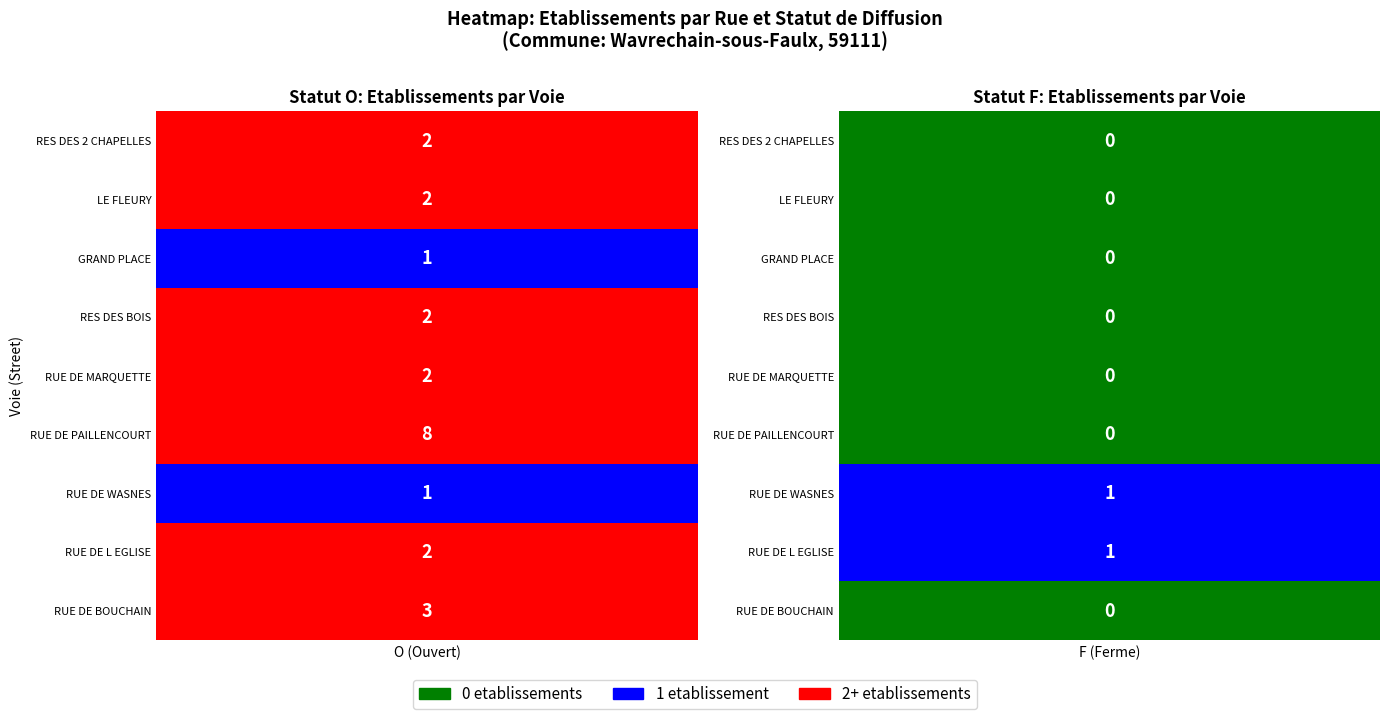

Is the value of RUE DE WASNES at O greater than the value of RES DES DEUX CHAPELLES at O?

No